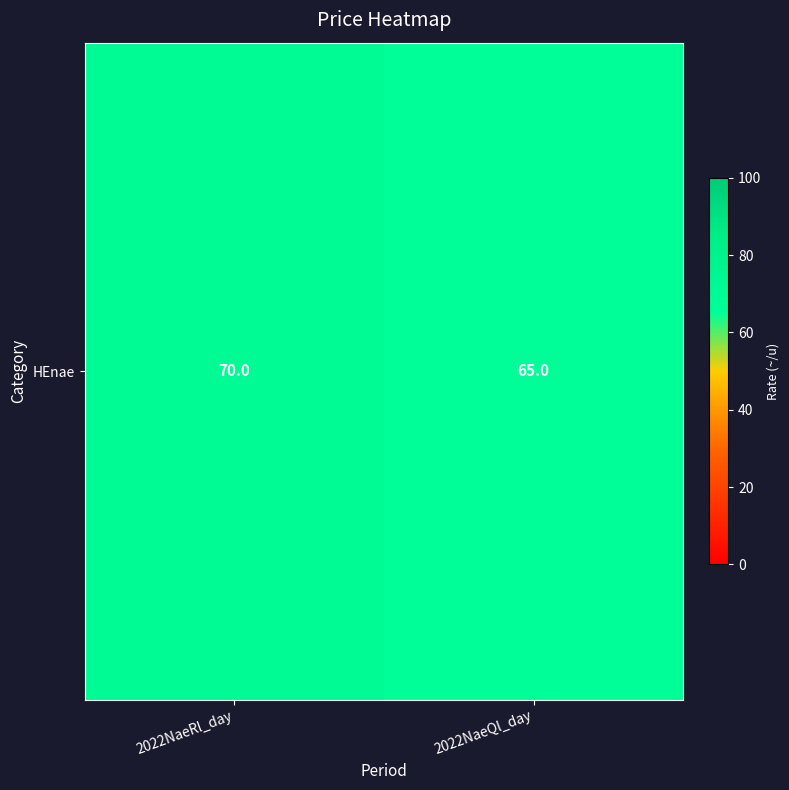

How many series are shown in this chart?

1